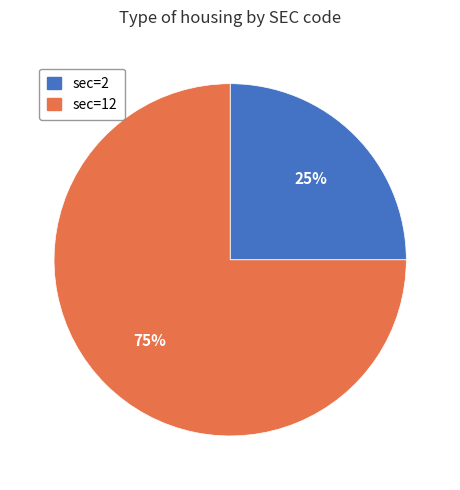

Does any single category account for the majority?

Yes